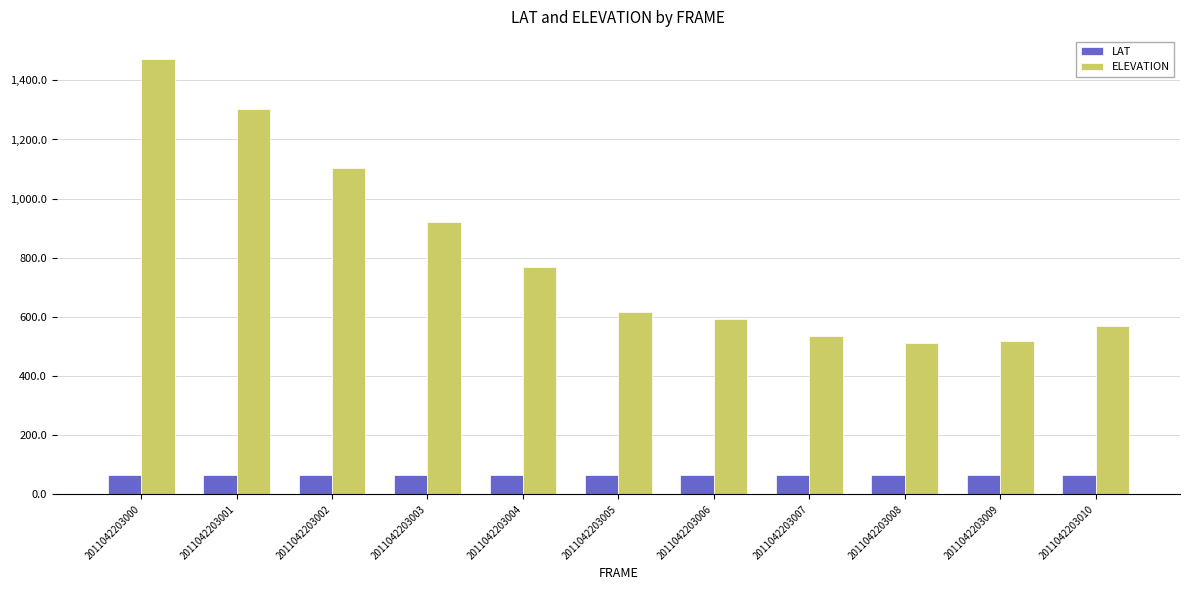

Which series has the largest total across all categories?

ELEVATION